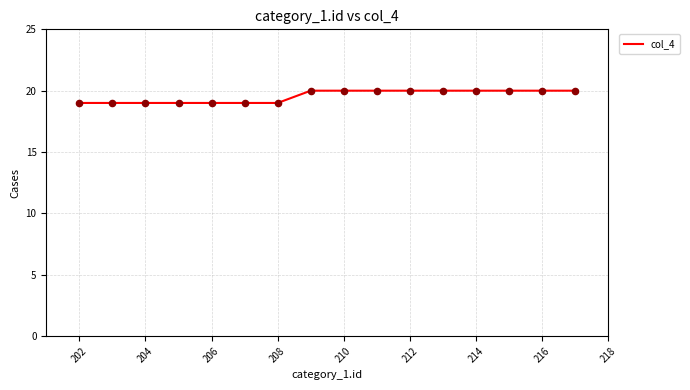

What is the greatest value displayed?

20